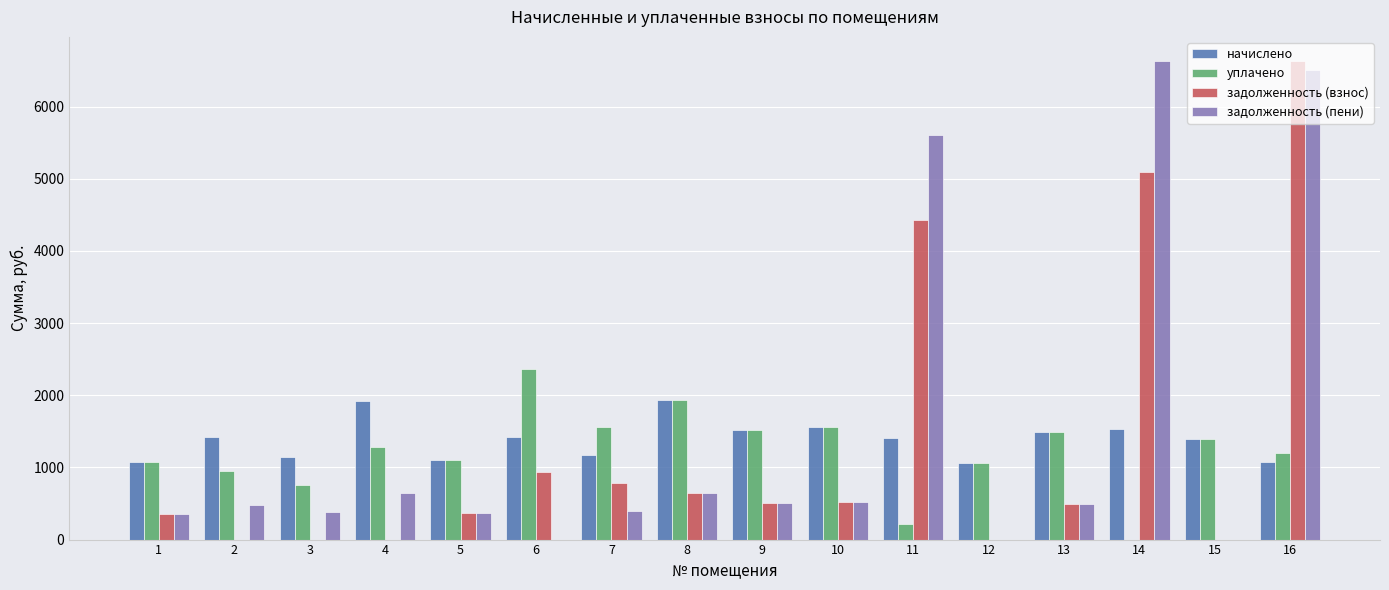

Does the chart contain stacked bars?

No